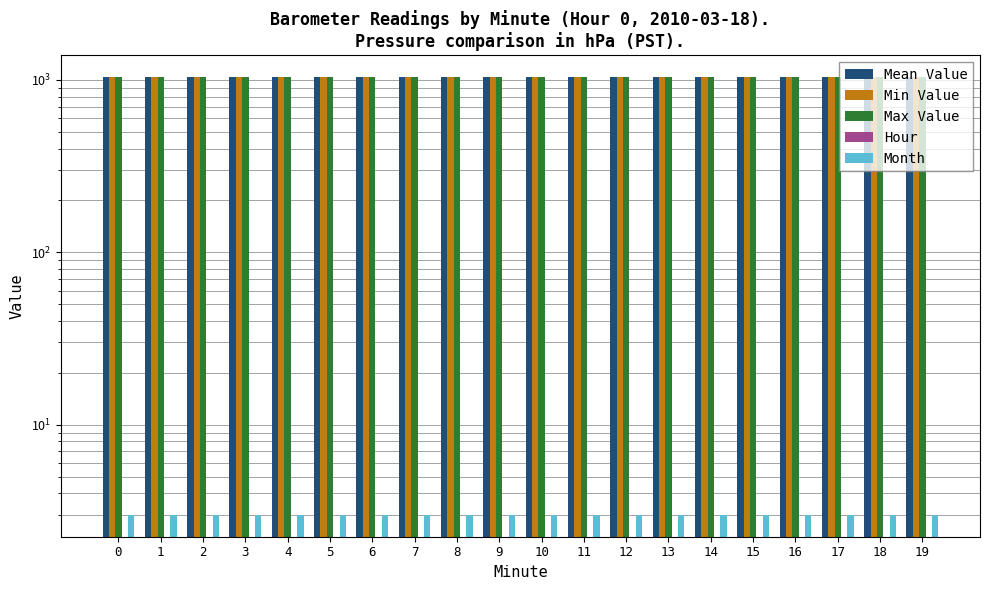

True or false: Month has a value of 3.0 at 9.

True